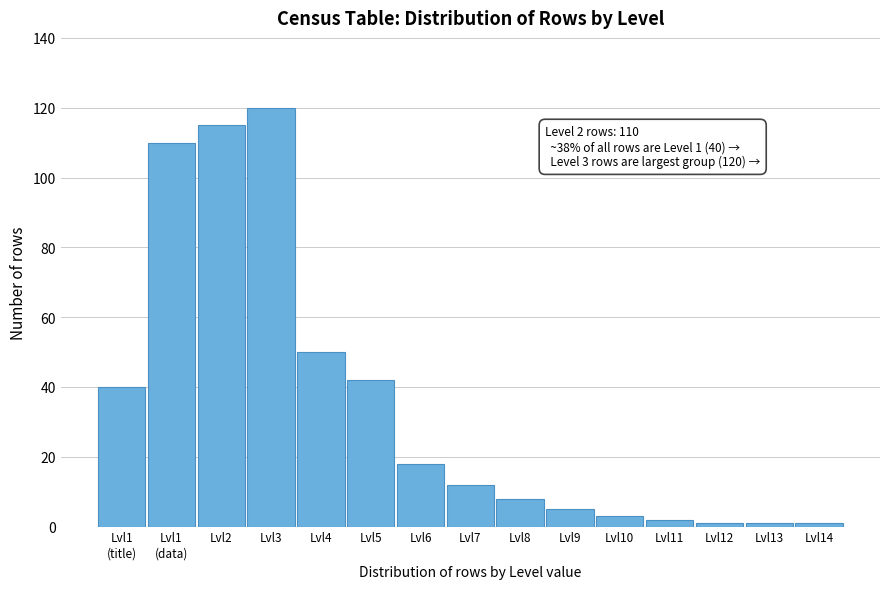

Reading left to right, transcribe all the data shown in this chart.

40	110	115	120	50	42	18	12	8	5	3	2	1	1	1